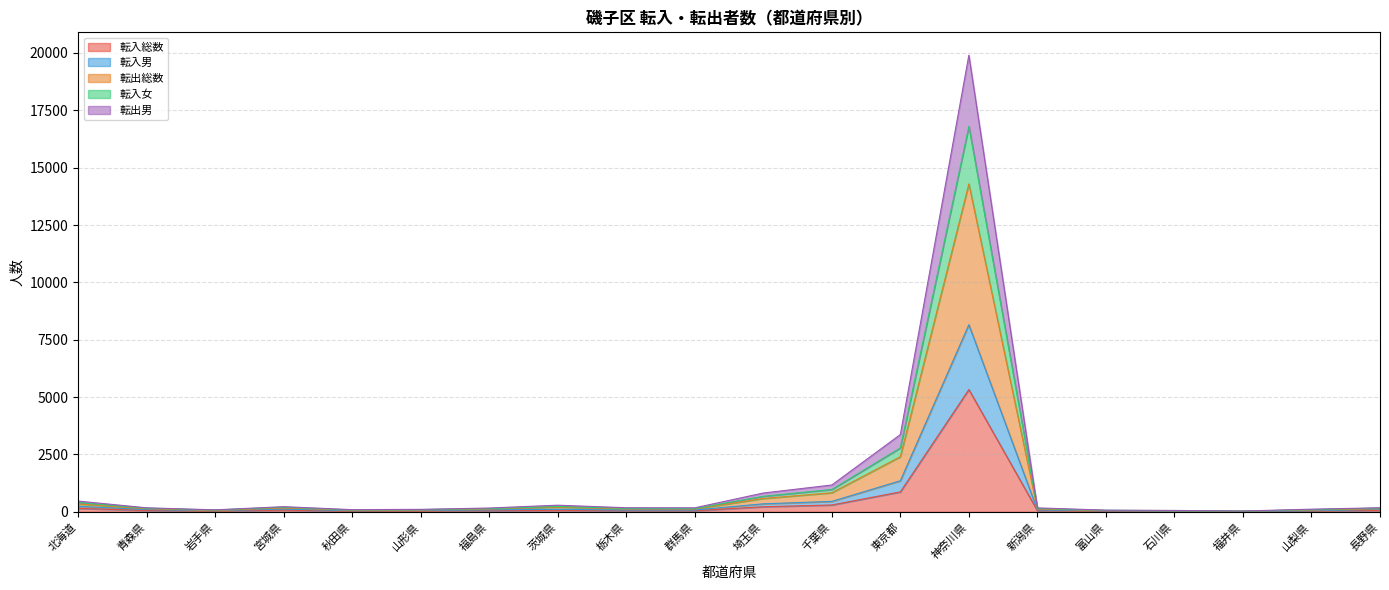

Which series changed the most between 埼玉県 and 福井県?

転出総数